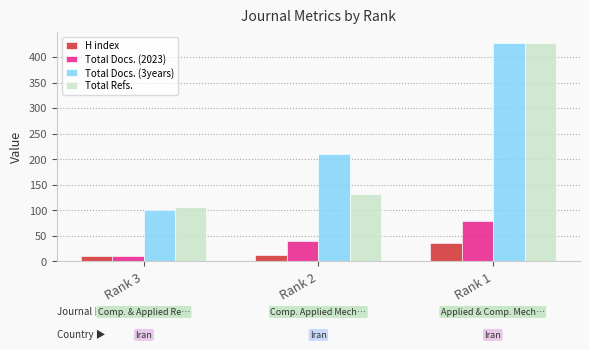

Where is Total Docs. (2023) nearest to the value 45?

Rank 2